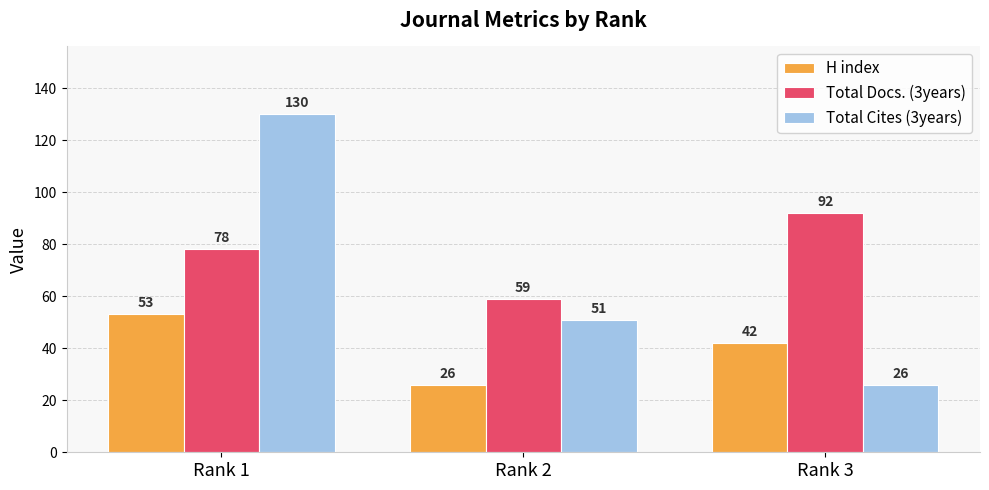

Does the chart contain any negative values?

No